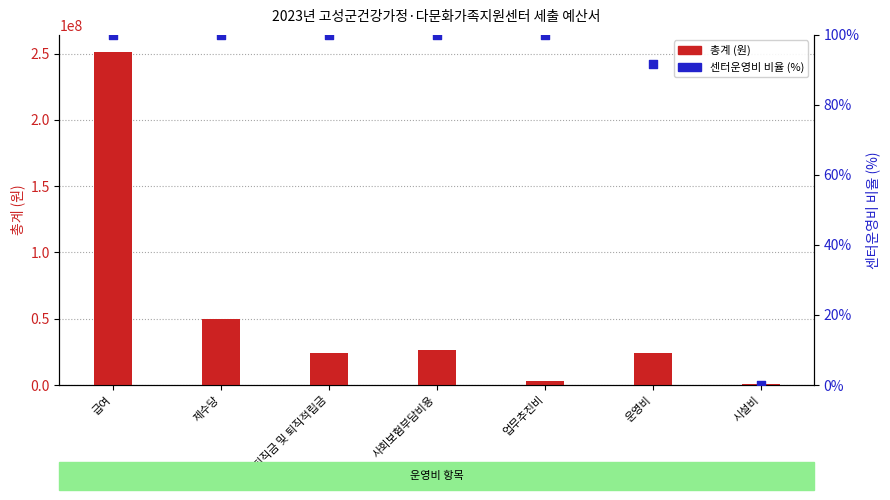

Which series reaches the minimum Y coordinate?

센터운영비 비율 (%)